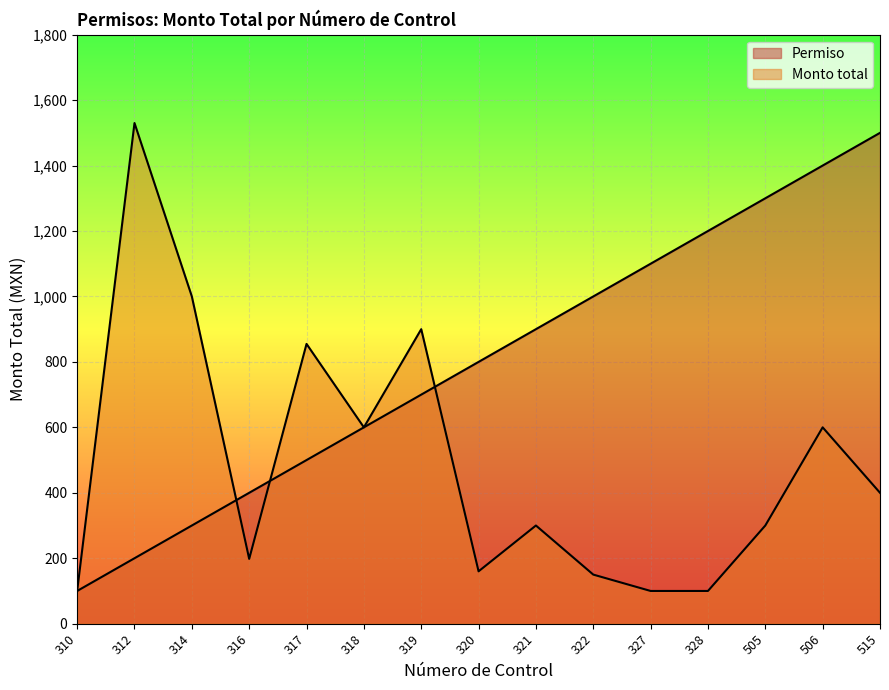

Which series ends up on top after the final intersection of Monto total and Permiso?

Permiso